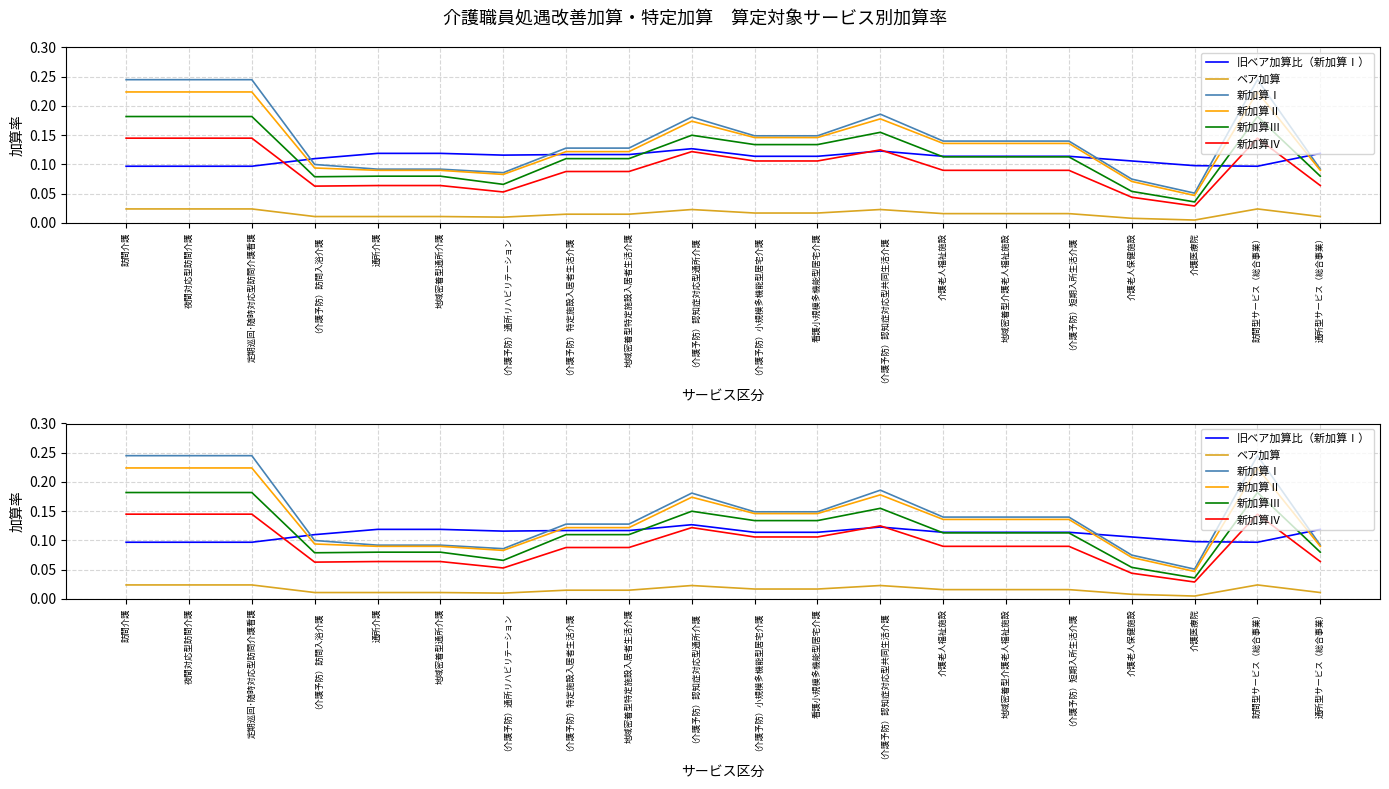

What is the total value across all series at 地域密着型通所介護?

0.5